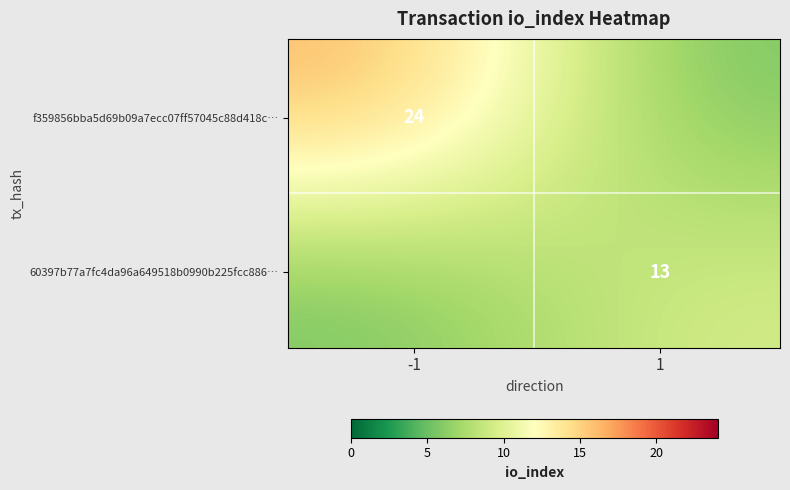

Reading left to right, transcribe all the data shown in this chart.

f359856bba5d69b09a7ecc07ff57045c88d418c: -1	24
60397b77a7fc4da96a649518b0990b225fcc886: 1	13